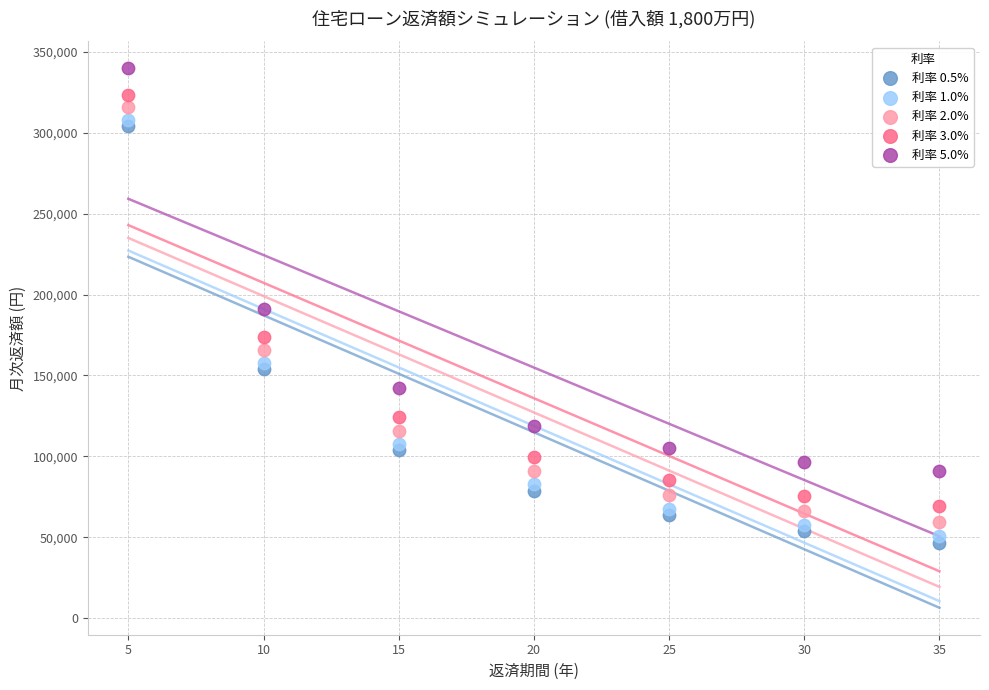

Across all data points, what is the range of X values (max minus min)?

30.0